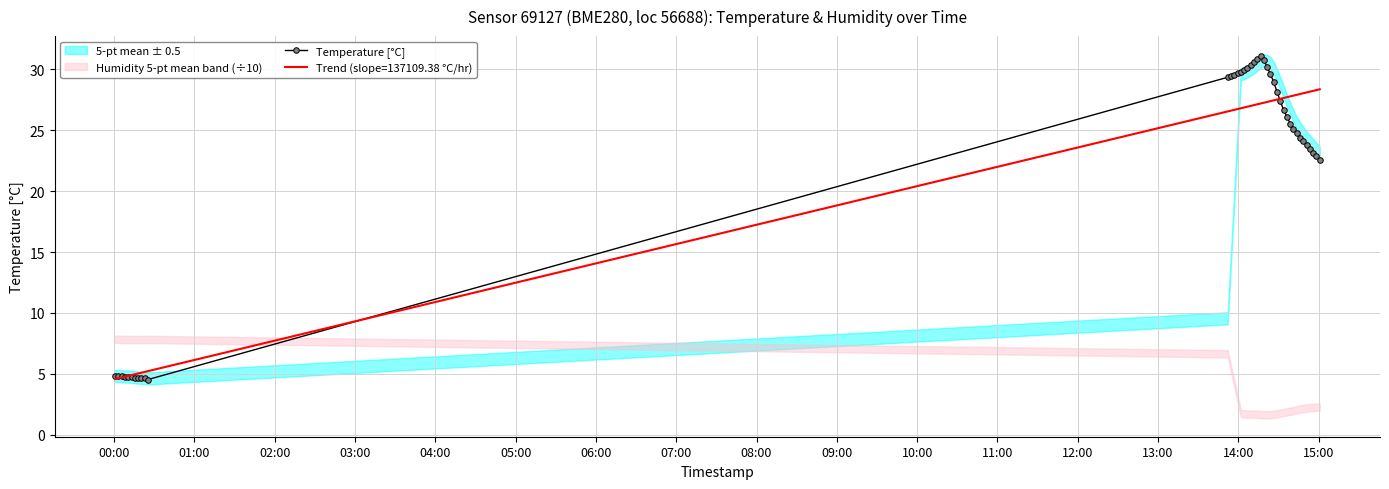

What is the difference between the maximum and minimum values?

26.5